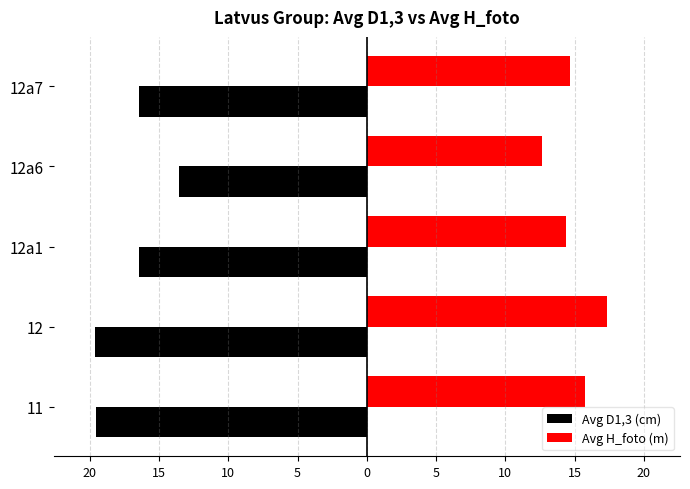

What are all the series names shown in the legend?

Avg D1,3 (cm), Avg H_foto (m)